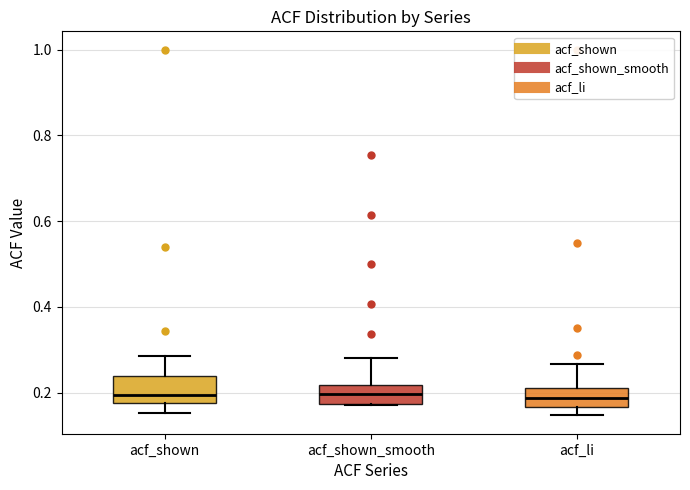

Reading left to right, transcribe this box plot: for each box, give where its median line is, the range the box spans, and where its two whiskers end, as read against the y-axis. The values are not printed on the chart, so give them approximately, as read against the axis.

acf_shown: median 0.20, box 0.18 to 0.24, whiskers 0.16 to 0.28
acf_shown_smooth: median 0.20, box 0.18 to 0.22, whiskers 0.18 to 0.28
acf_li: median 0.18, box 0.16 to 0.22, whiskers 0.14 to 0.26